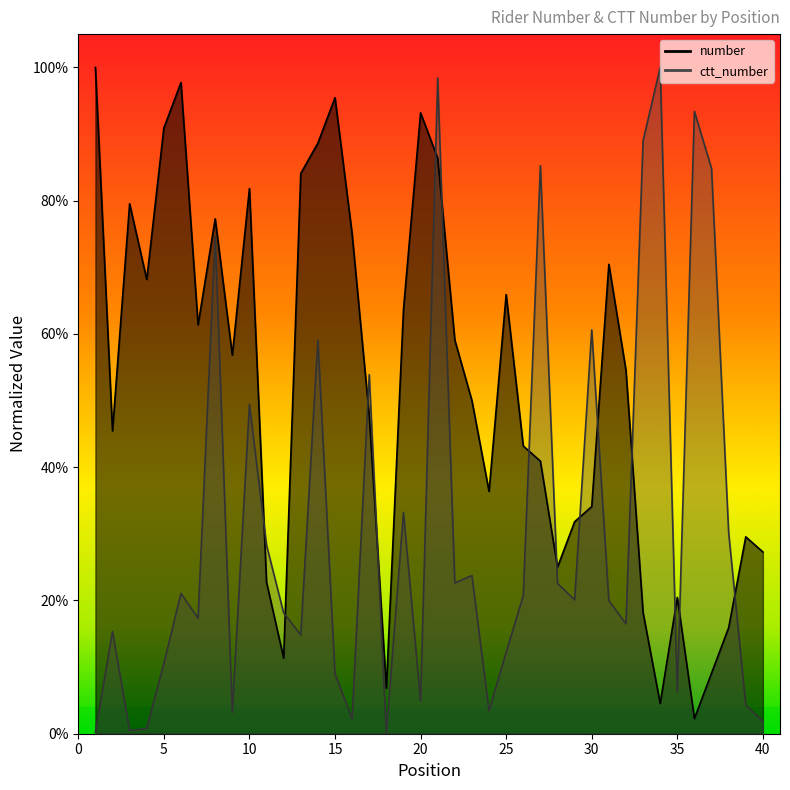

What is the total value across all series at 32?

0.7